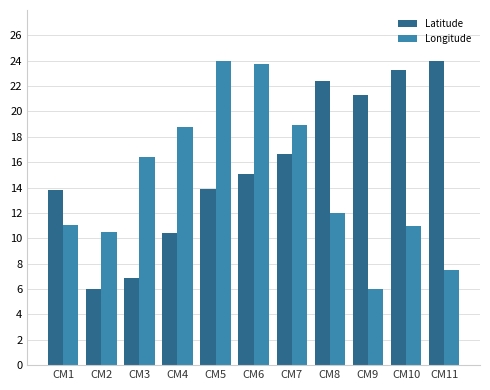

What are all the series names shown in the legend?

Latitude, Longitude